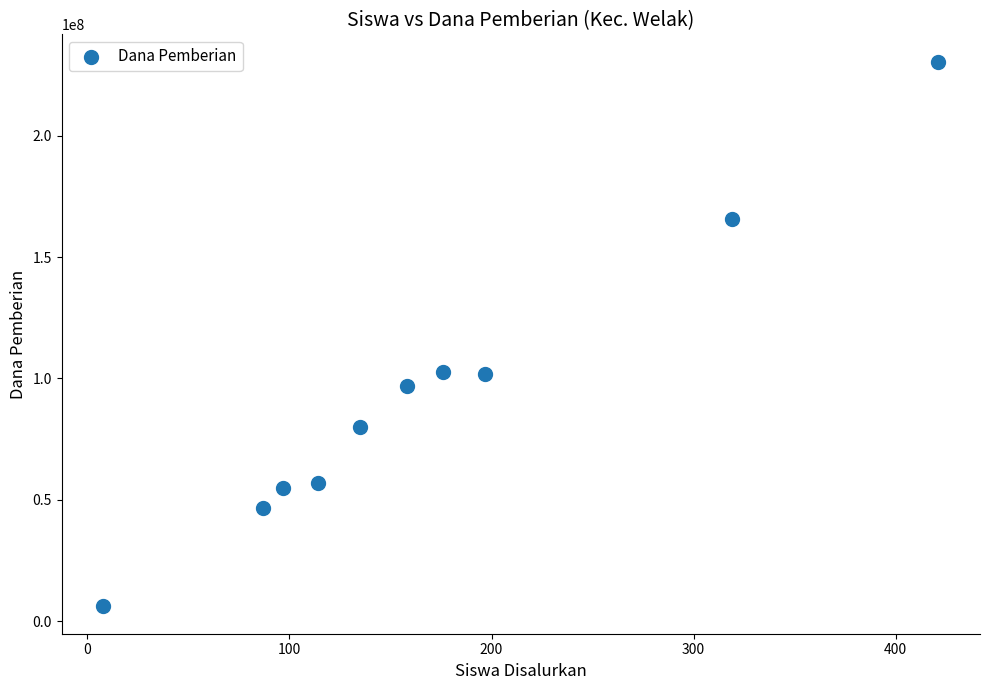

What is the range of Y values (max minus min)?

224625000